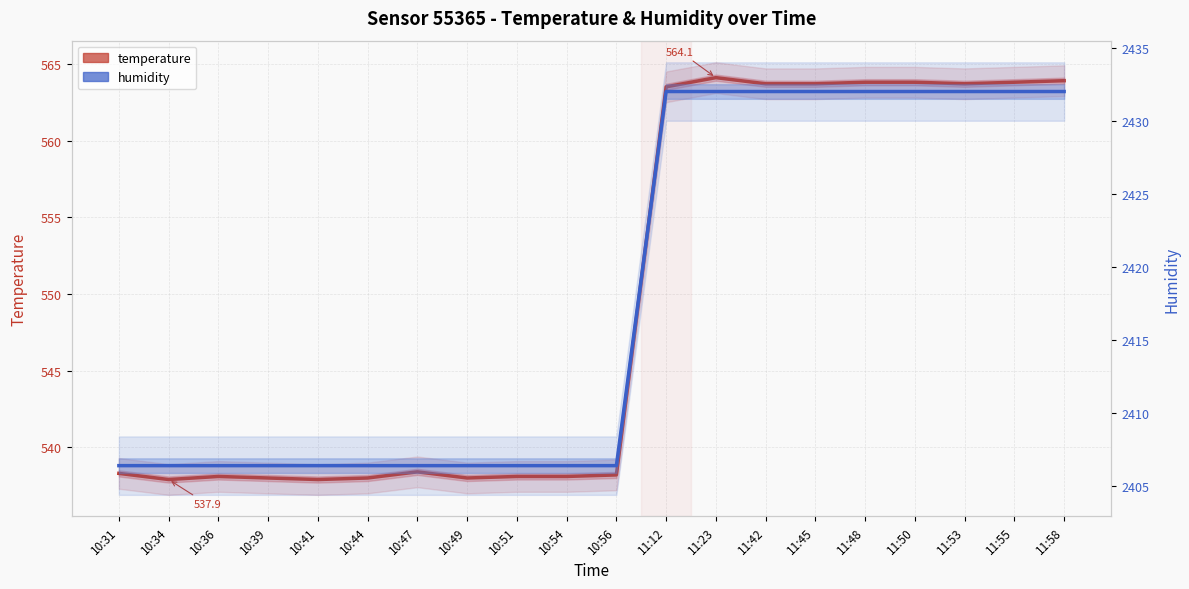

Which series has the largest range (max minus min)?

temperature